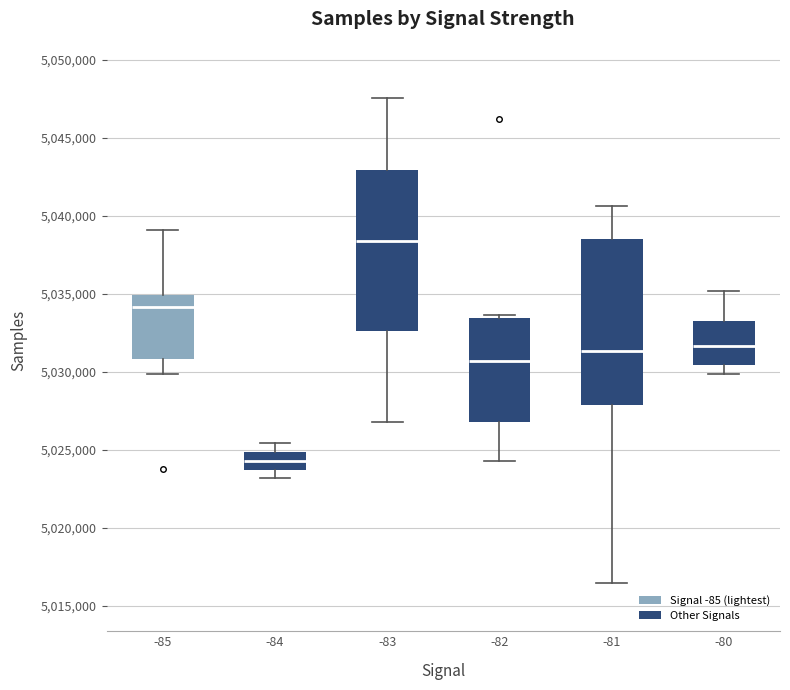

Where does the median line of the box at x = -81 sit on the y-axis? The values are not printed on the chart, so give them approximately, as read against the axis.

5031500